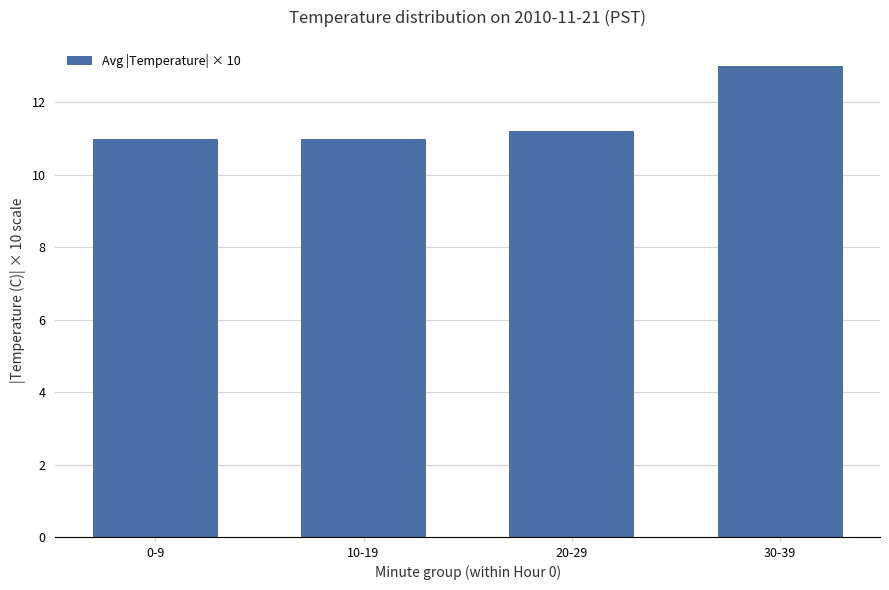

Which has a higher value, 30-39 or 20-29?

30-39